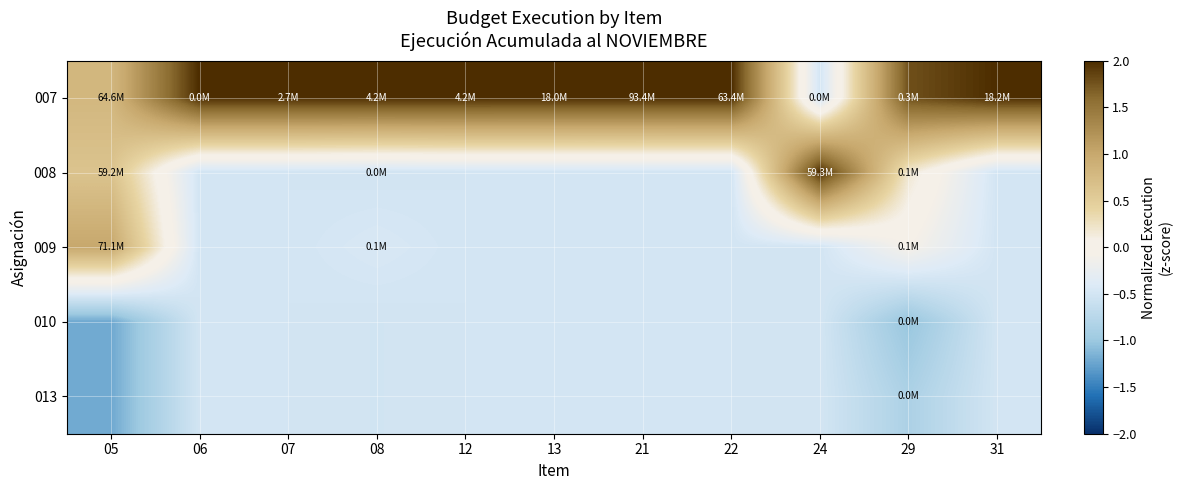

Reading left to right, what are all the values shown in this chart?

007: 05=0.8	06=2.0	07=2.0	08=2.0	12=2.0	13=2.0	21=2.0	22=2.0	24=-0.5	29=1.8	31=2.0
008: 05=0.6	06=-0.5	07=-0.5	08=-0.5	12=-0.5	13=-0.5	21=-0.5	22=-0.5	24=2.0	29=0.2	31=-0.5
009: 05=1.0	06=-0.5	07=-0.5	08=-0.4	12=-0.5	13=-0.5	21=-0.5	22=-0.5	24=-0.5	29=-0.1	31=-0.5
010: 05=-1.2	06=-0.5	07=-0.5	08=-0.5	12=-0.5	13=-0.5	21=-0.5	22=-0.5	24=-0.5	29=-1.0	31=-0.5
013: 05=-1.2	06=-0.5	07=-0.5	08=-0.5	12=-0.5	13=-0.5	21=-0.5	22=-0.5	24=-0.5	29=-0.9	31=-0.5